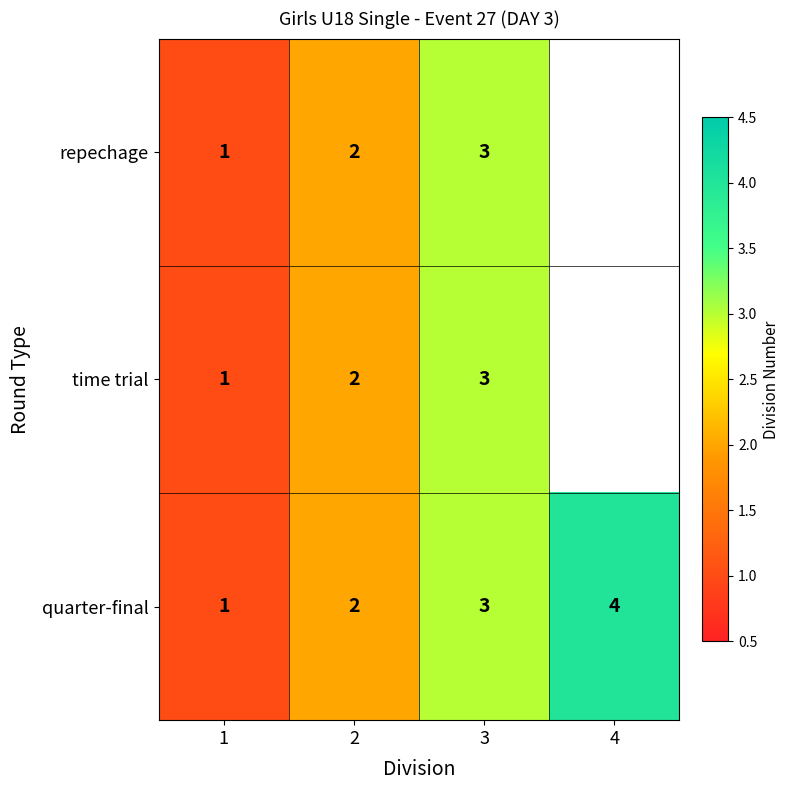

Which has a higher value, 2 or 3?

3